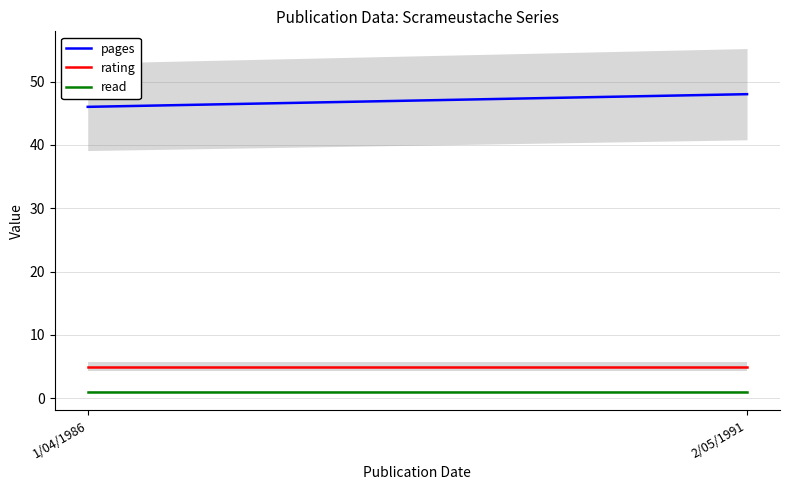

What is the sum of the pages values at 1/04/1986 and 2/05/1991?

94